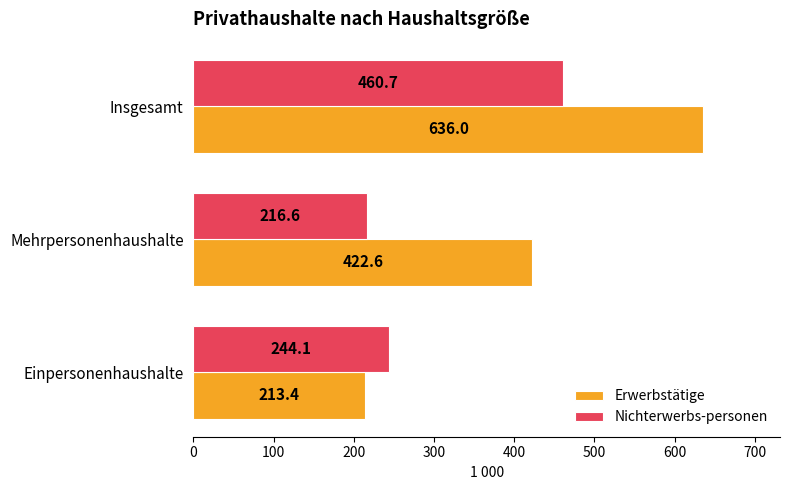

What is the average value of the Nichterwerbs-personen series?

307.1